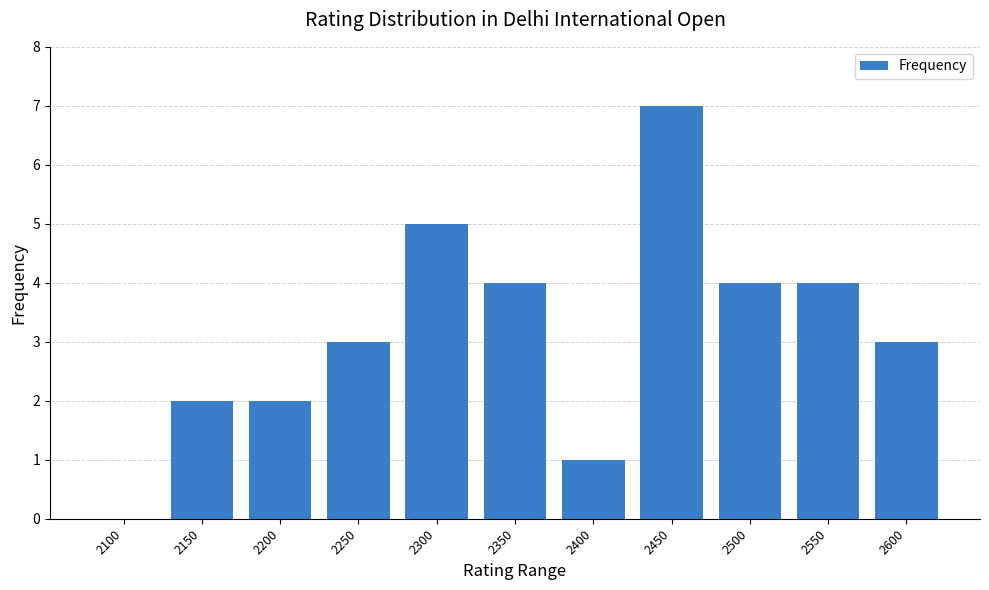

Between 2100 and 2550, which is larger?

2550